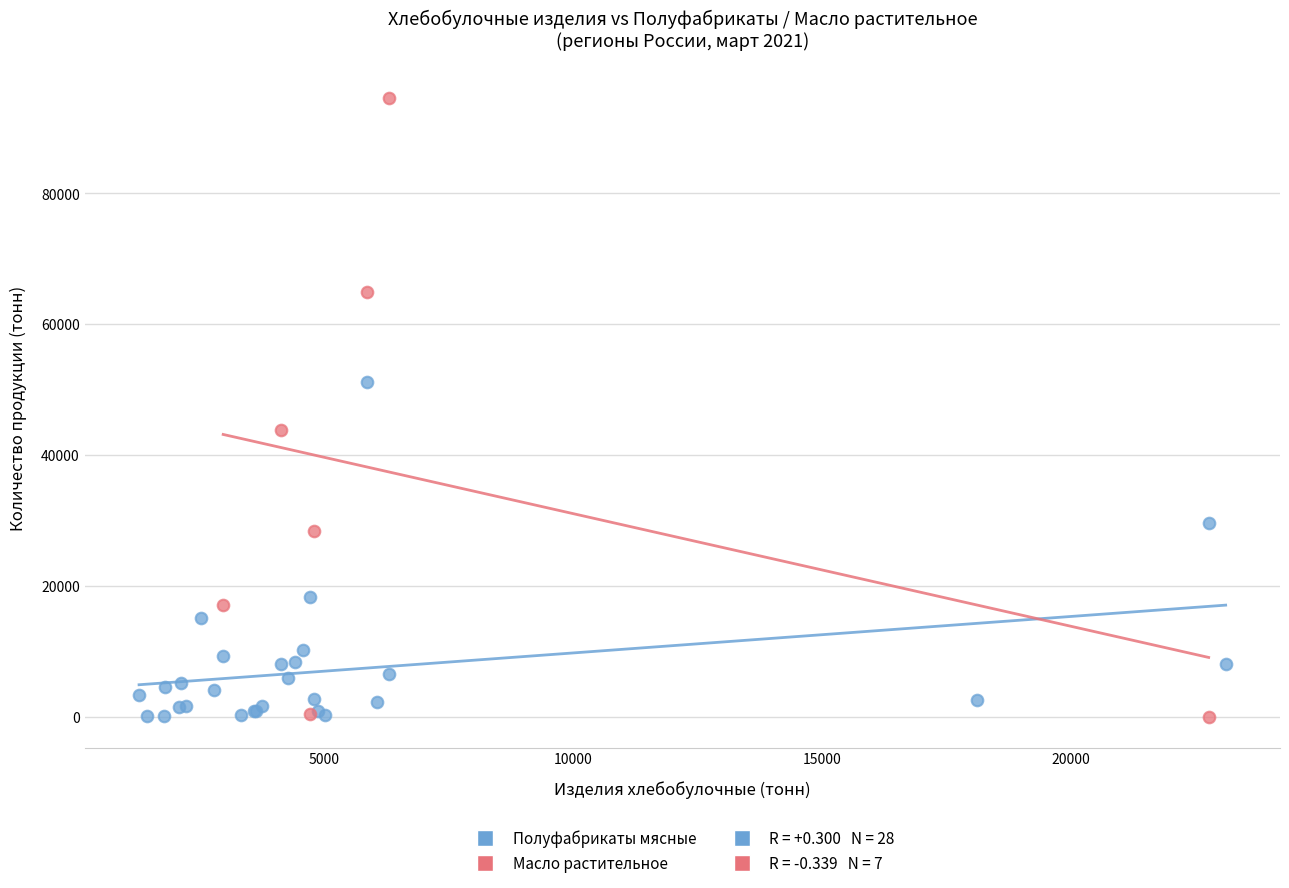

Which series reaches the maximum Y coordinate?

Масло растительное